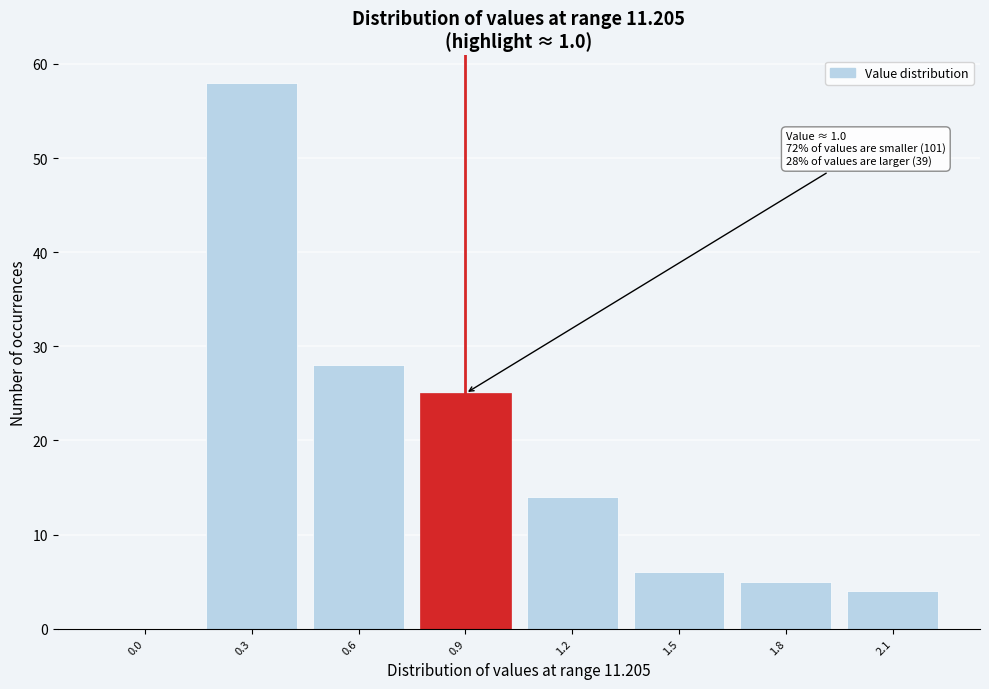

Reading right to left, list all the values displayed in this chart.

2.1=4	1.8=5	1.5=6	1.2=14	0.9=25	0.6=28	0.3=58	0.0=0